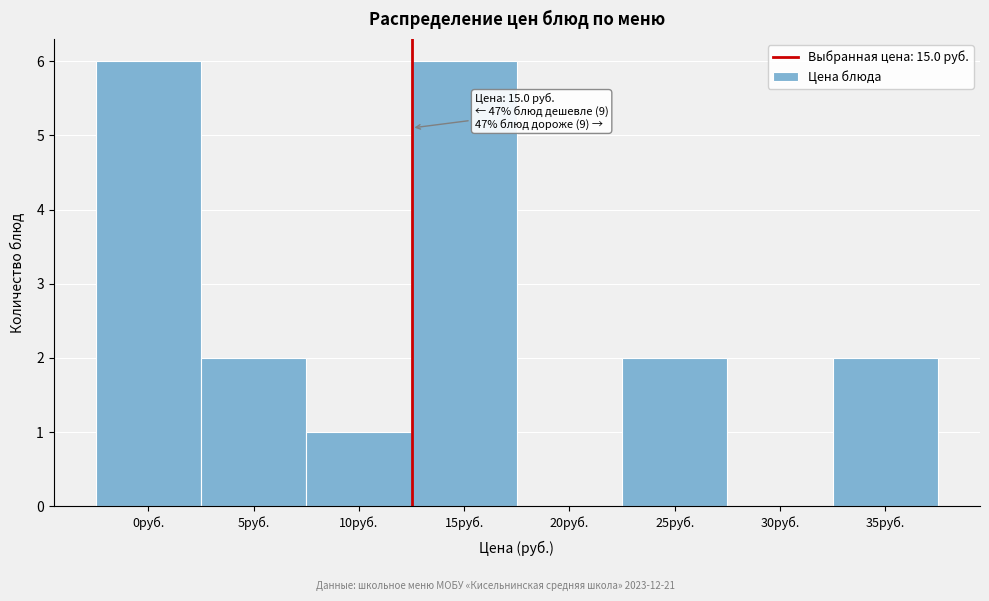

Reading left to right, transcribe all the data shown in this chart.

0руб.=6	5руб.=2	10руб.=1	15руб.=6	20руб.=0	25руб.=2	30руб.=0	35руб.=2